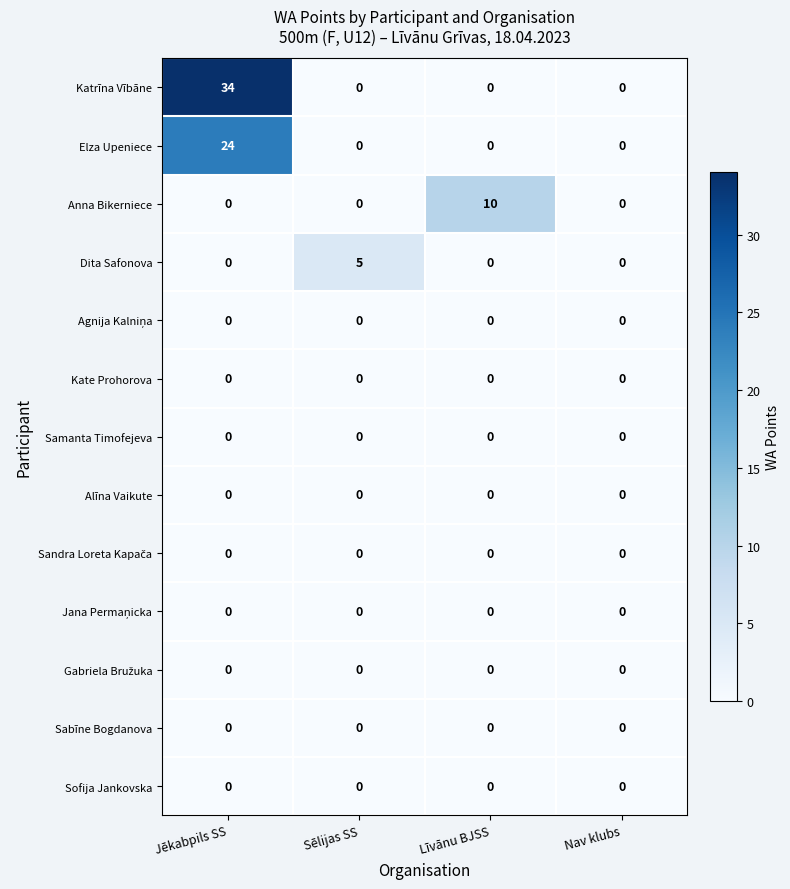

What is the total value across all series at Jēkabpils SS?

58